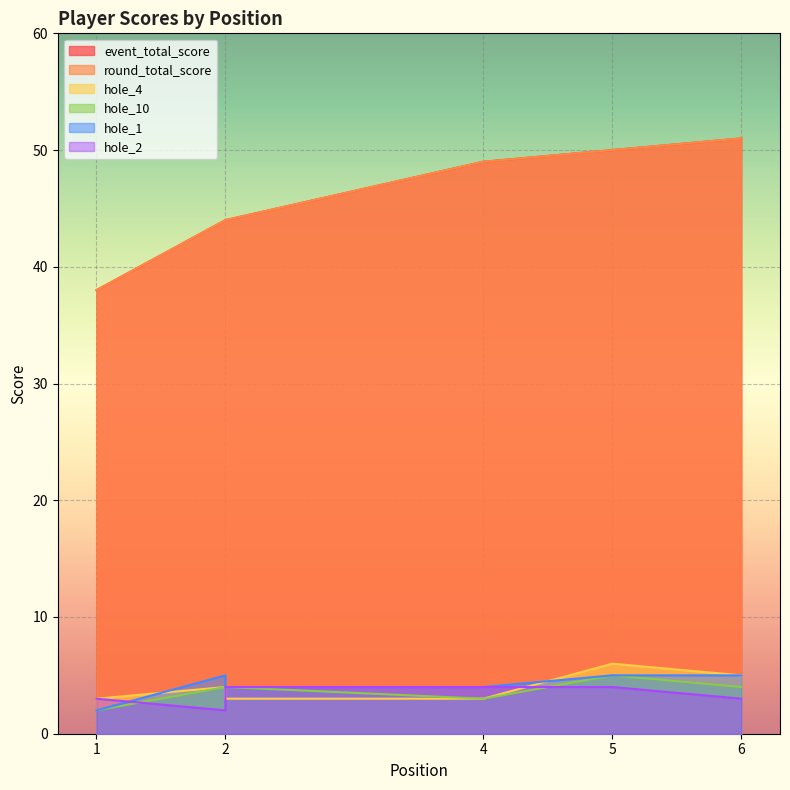

True or false: hole_10 and round_total_score cross at least once.

False